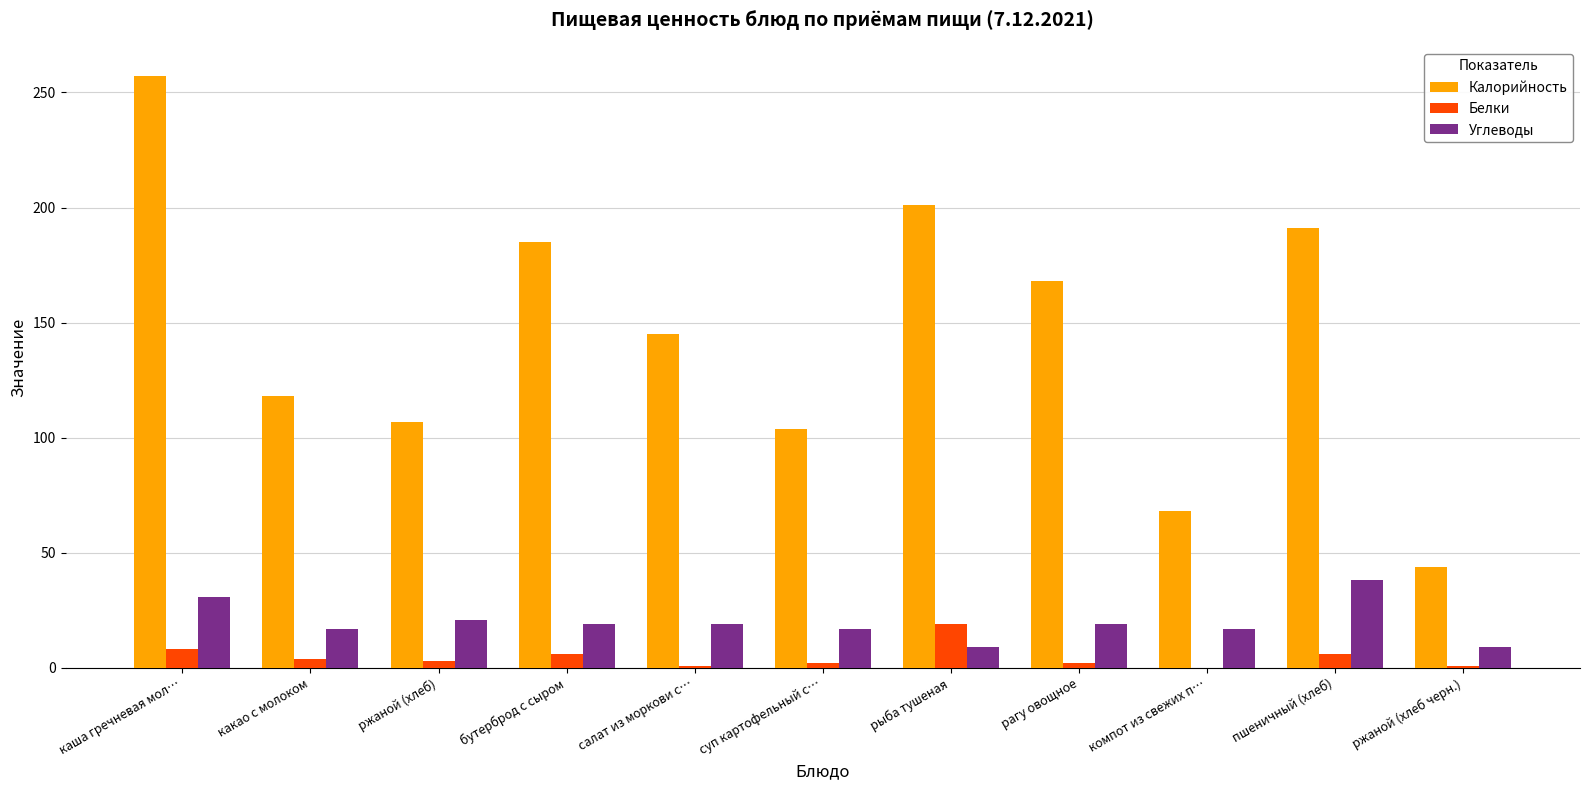

Between салат из моркови с… and пшеничный (хлеб), which series saw the biggest shift?

Калорийность